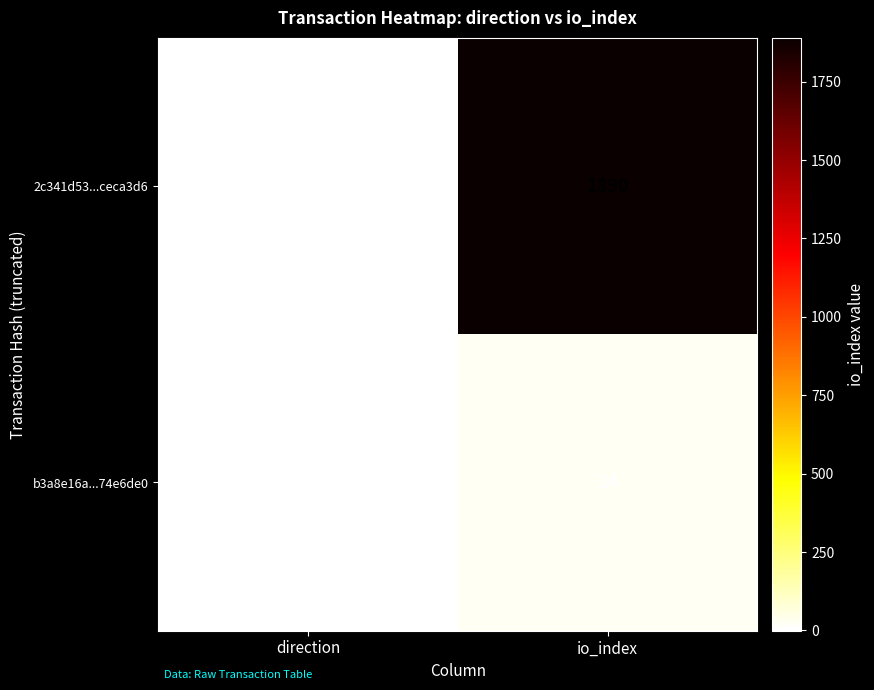

What is the spread (max minus min) of values at direction?

2